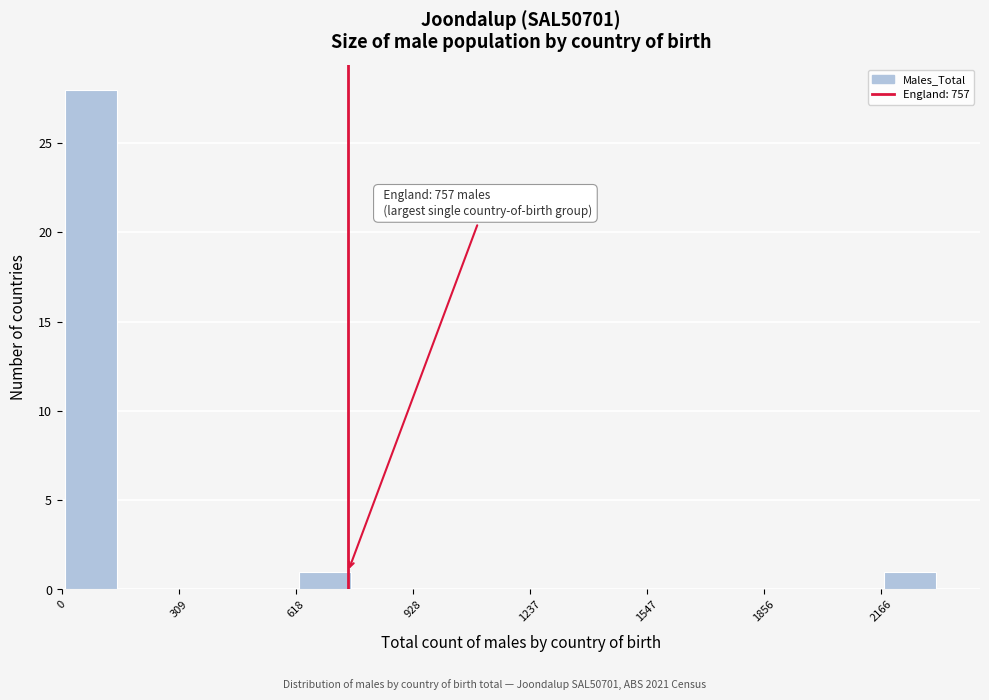

Read against the x-axis, roughly where is the centre of the tallest bar?

100